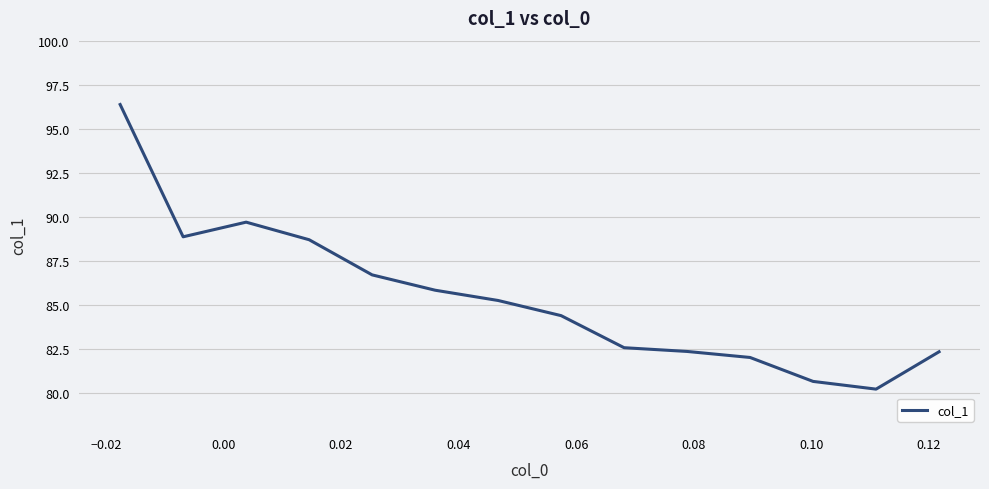

What is the smallest value displayed?

80.2